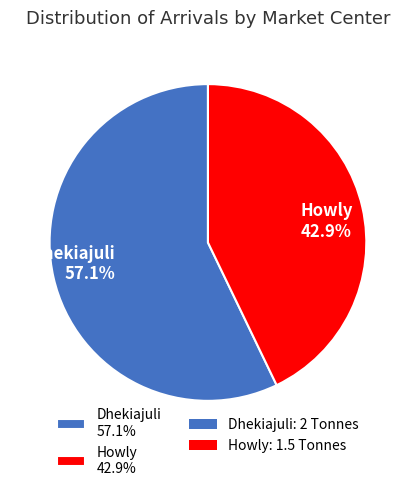

What is the total percentage of Howly and Dhekiajuli?

100.0%